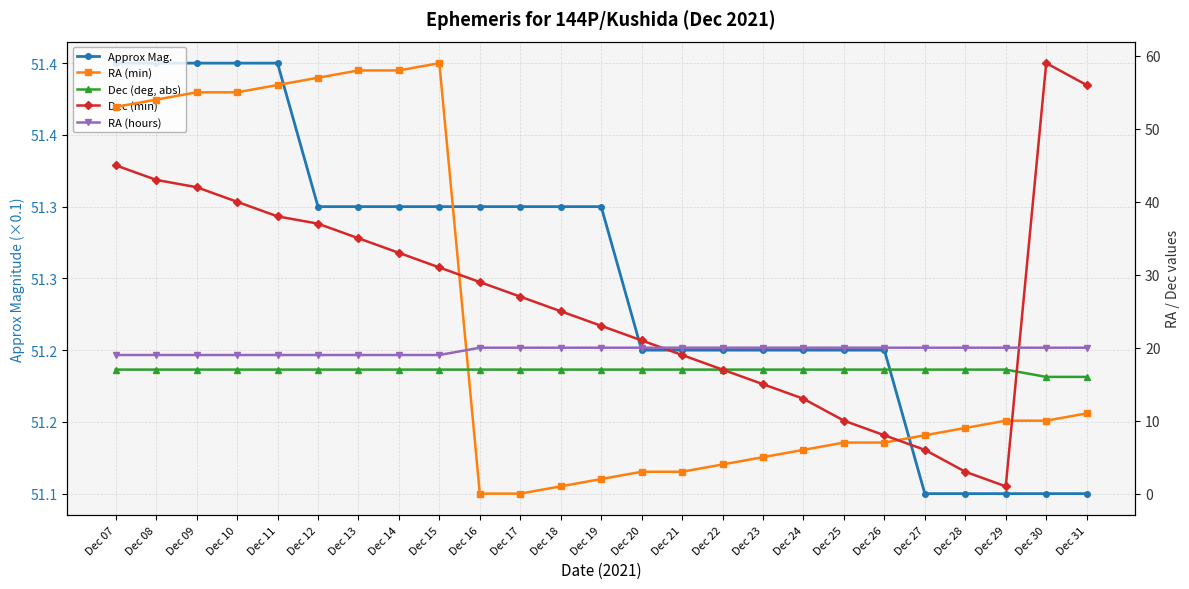

List the labels in order of RA (hours) value, largest first.

Dec 16, Dec 17, Dec 18, Dec 19, Dec 20, Dec 21, Dec 22, Dec 23, Dec 24, Dec 25, Dec 26, Dec 27, Dec 28, Dec 29, Dec 30, Dec 31, Dec 07, Dec 08, Dec 09, Dec 10, Dec 11, Dec 12, Dec 13, Dec 14, Dec 15